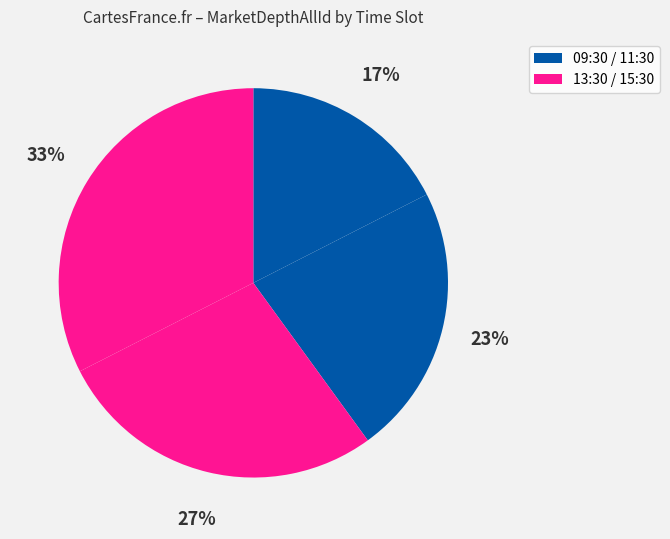

How many slices are in this pie chart?

4